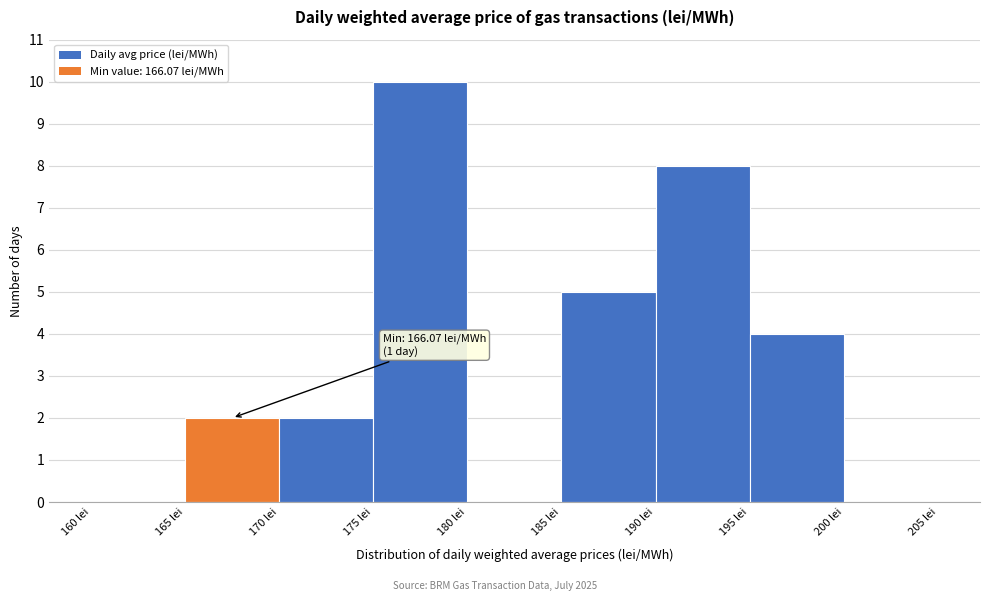

Over which range of the x-axis is the bar tallest?

175 to 180